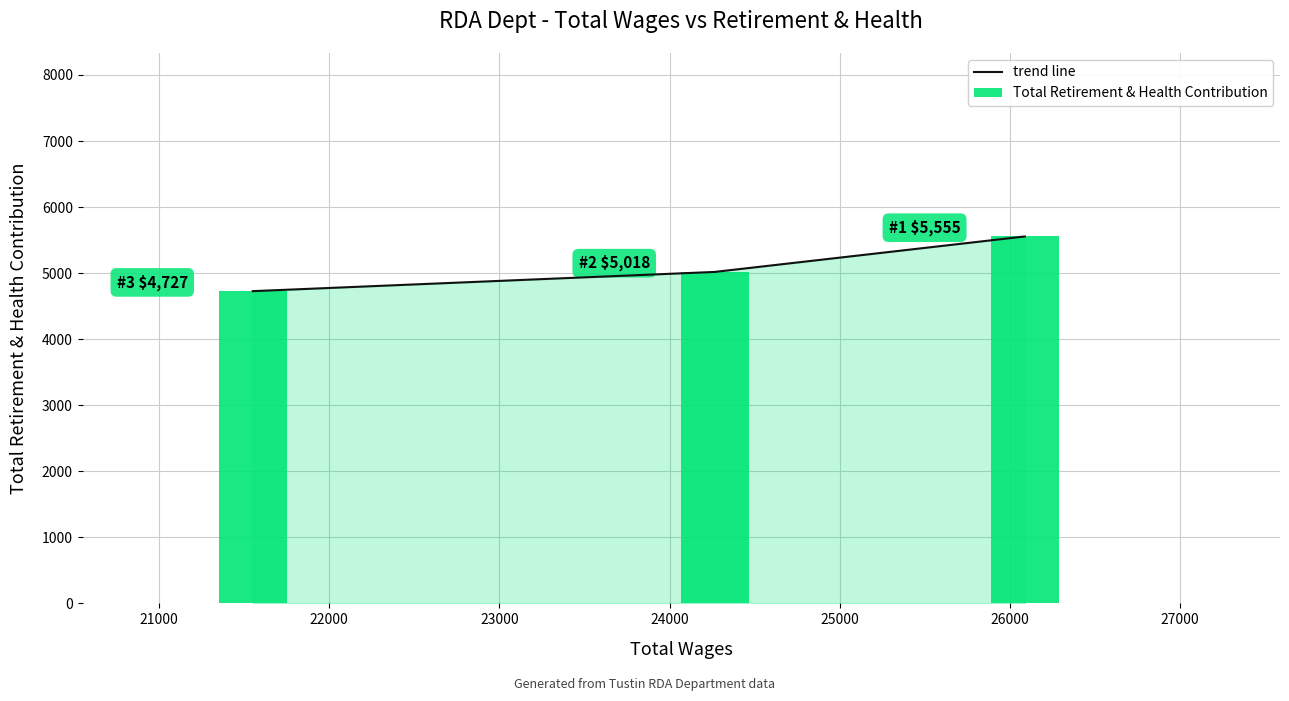

At how many categories does at least one series exceed 5511?

1